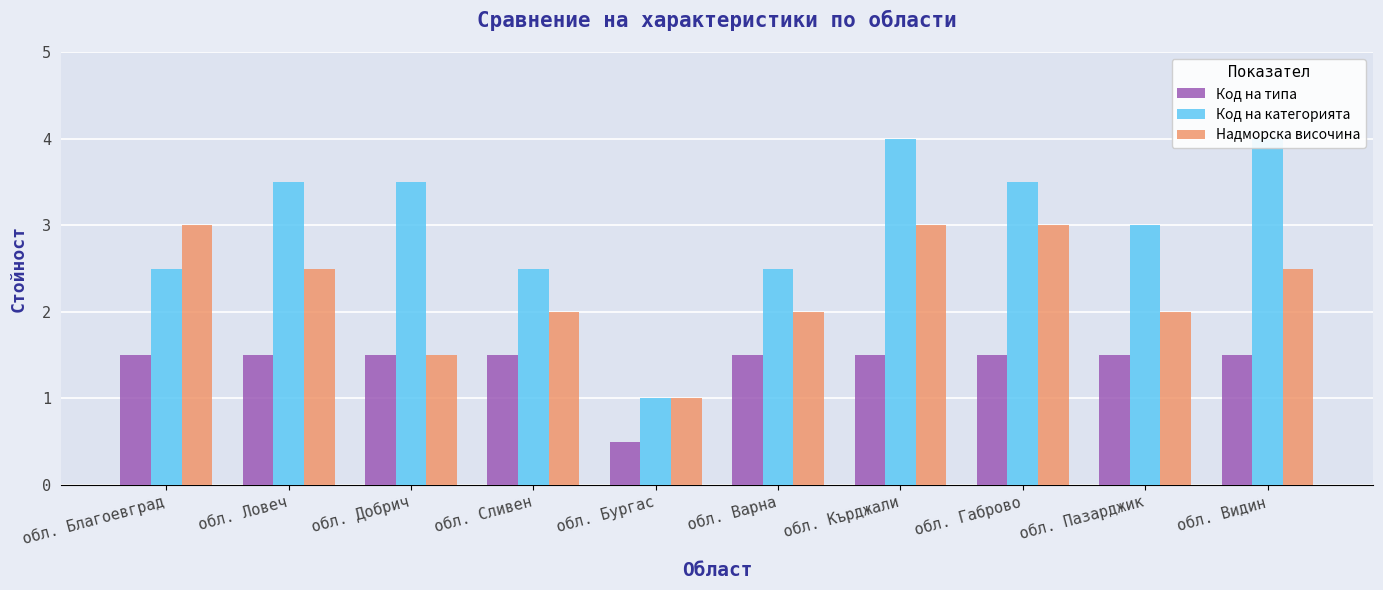

List the series in order of their peak value, lowest first.

Код на типа, Надморска височина, Код на категорията